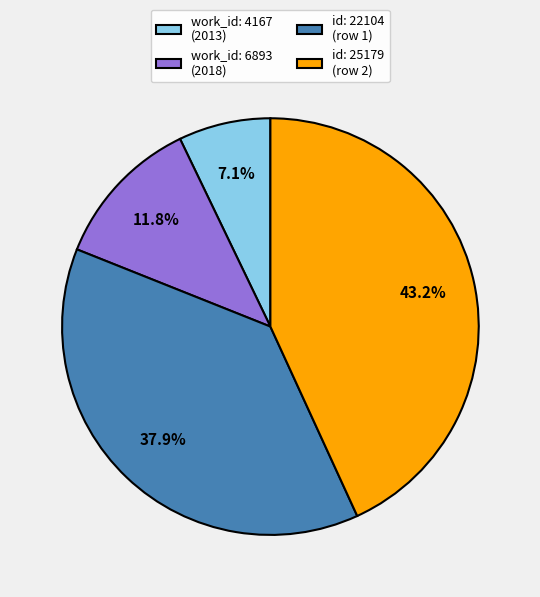

How many segments does this pie chart have?

4